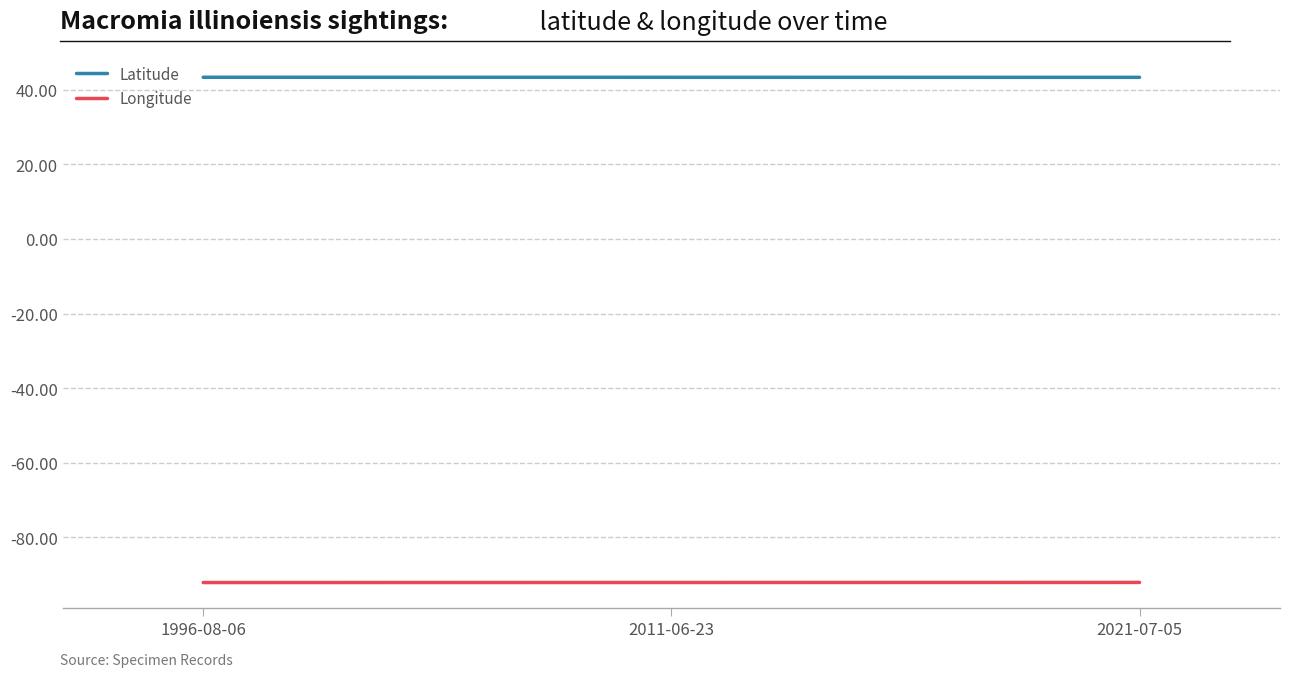

What is the spread (max minus min) of values at 1996-08-06?

135.5